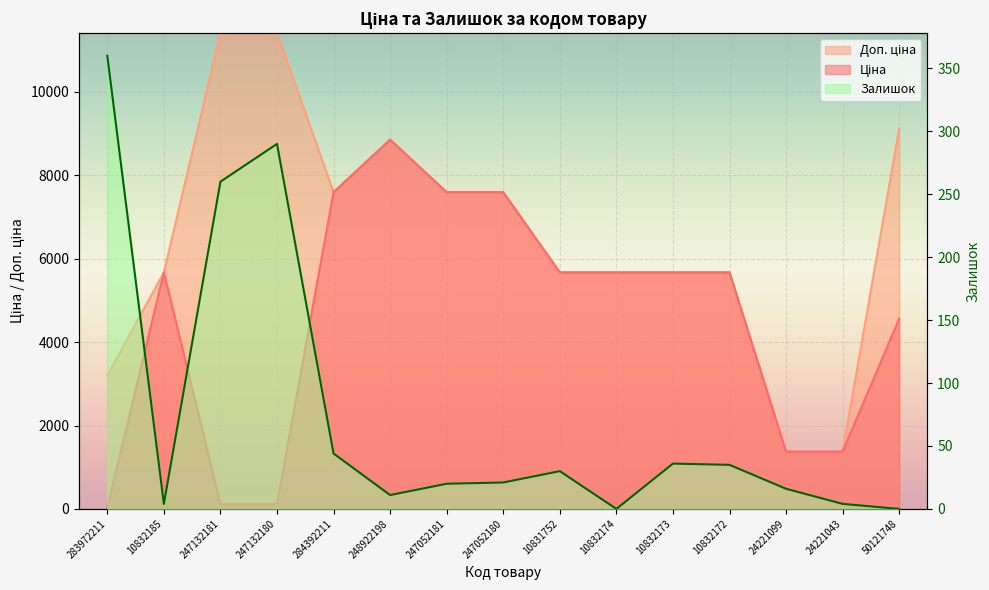

What is the label of the 6th point from the right?

10832174